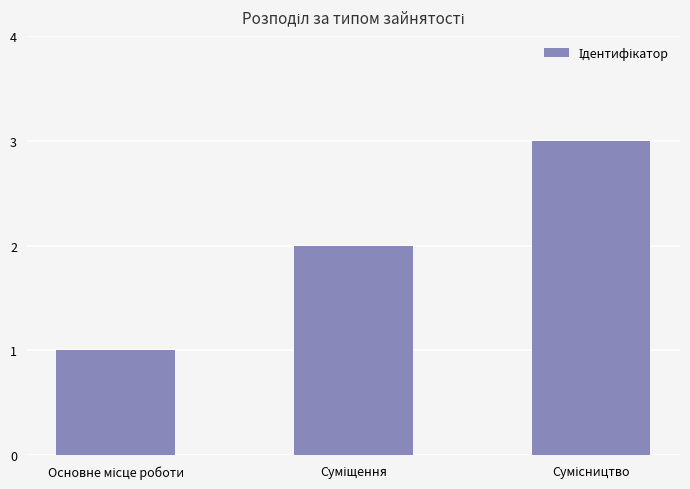

What is the greatest value displayed?

3